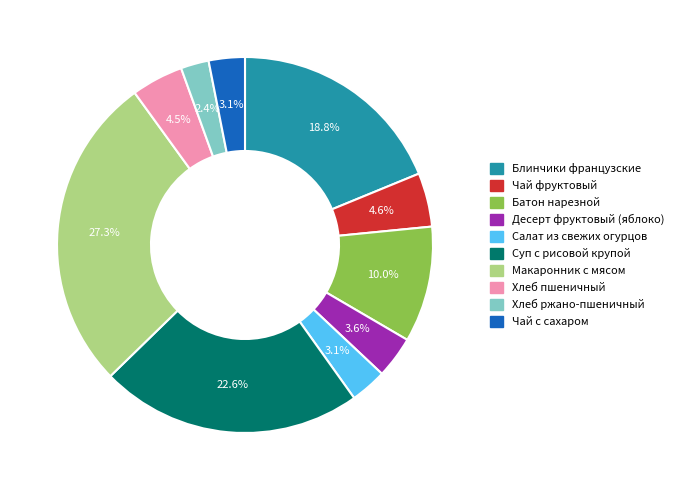

Does any single category account for the majority?

No